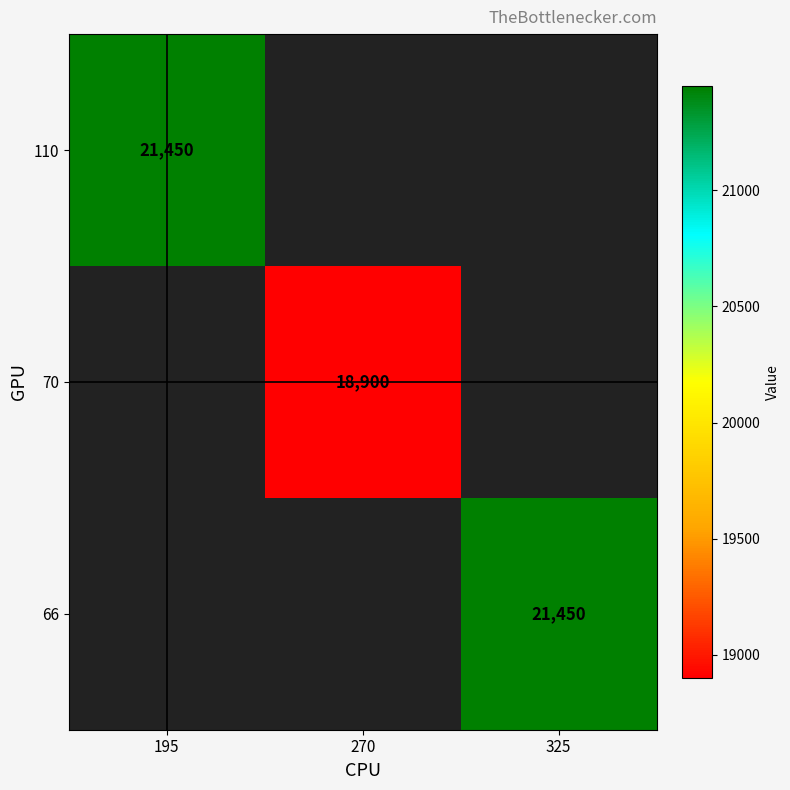

Which has a higher value, 325 or 195?

195